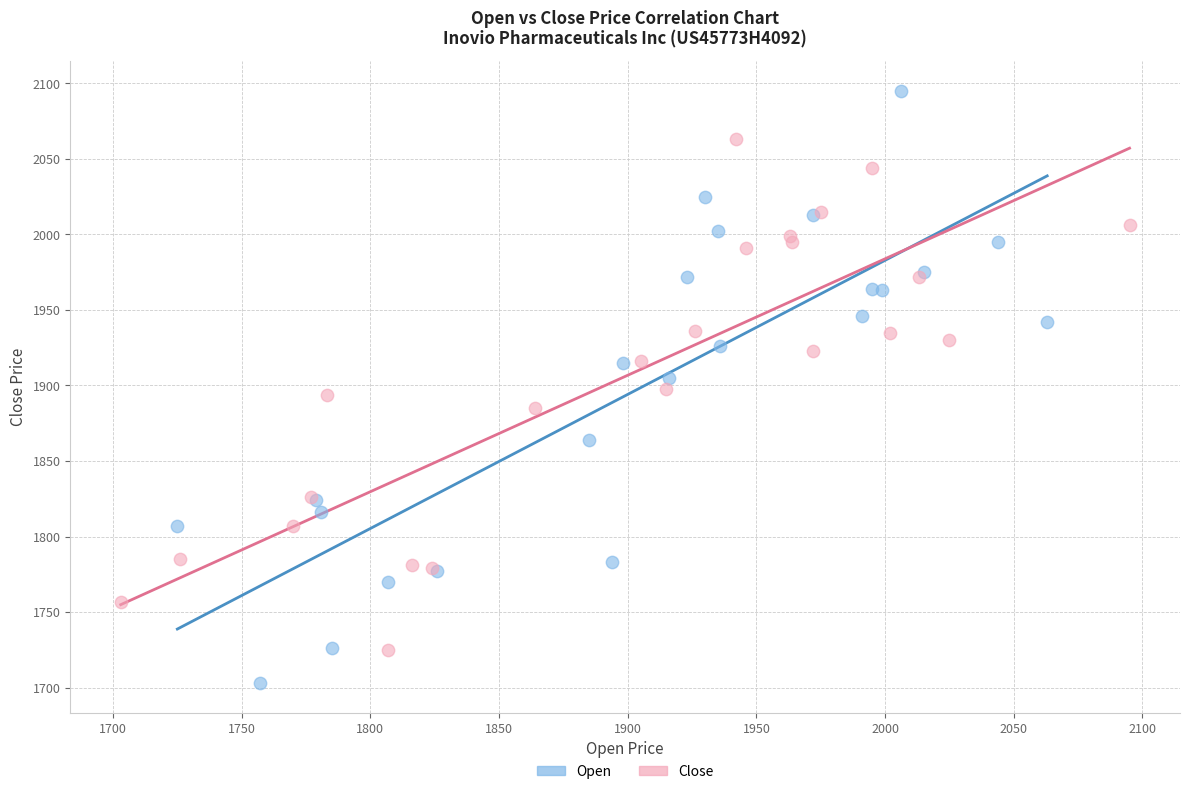

Which series contains the lowest Y value?

Open